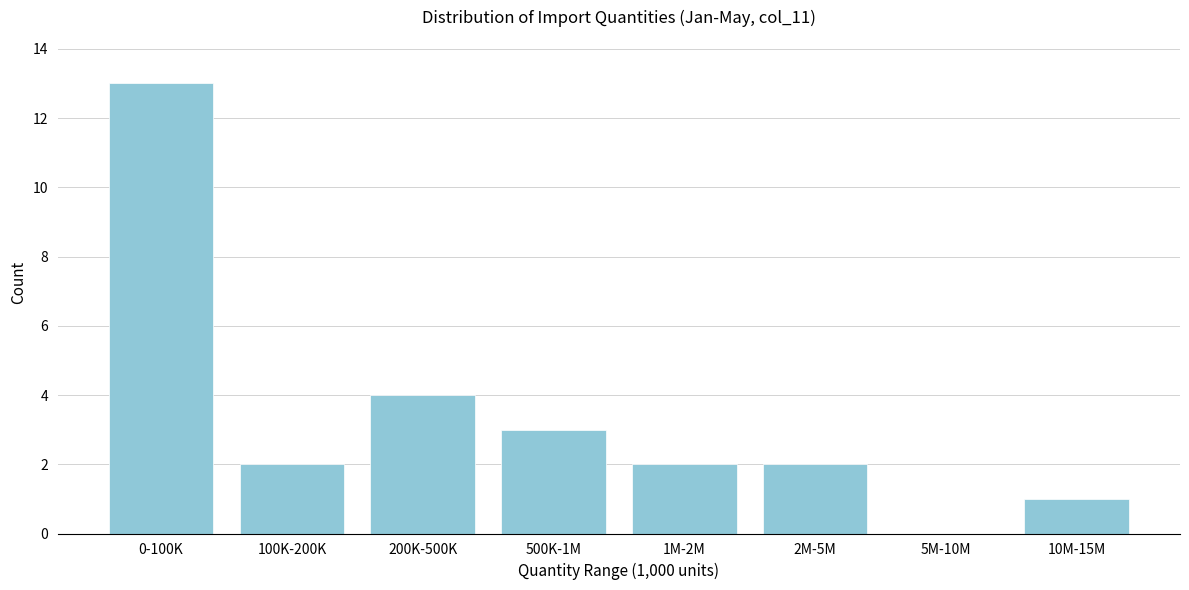

Reading right to left, transcribe all the data shown in this chart.

10M-15M=1	5M-10M=0	2M-5M=2	1M-2M=2	500K-1M=3	200K-500K=4	100K-200K=2	0-100K=13